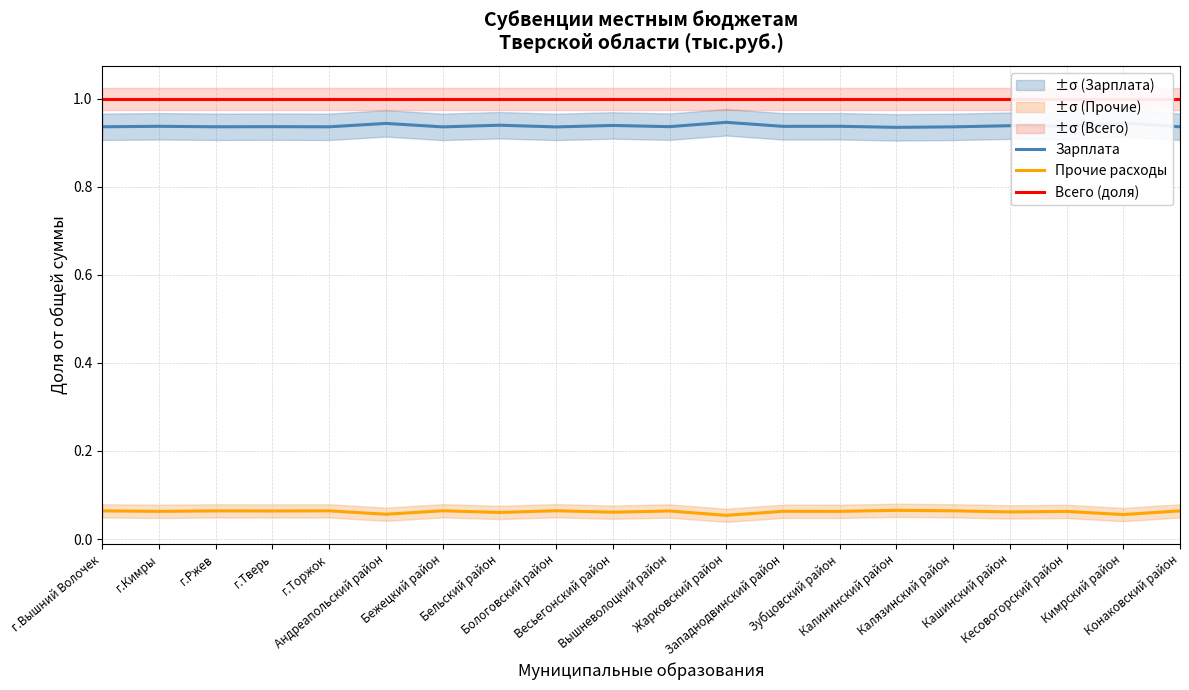

At how many categories does at least one series exceed 0?

20